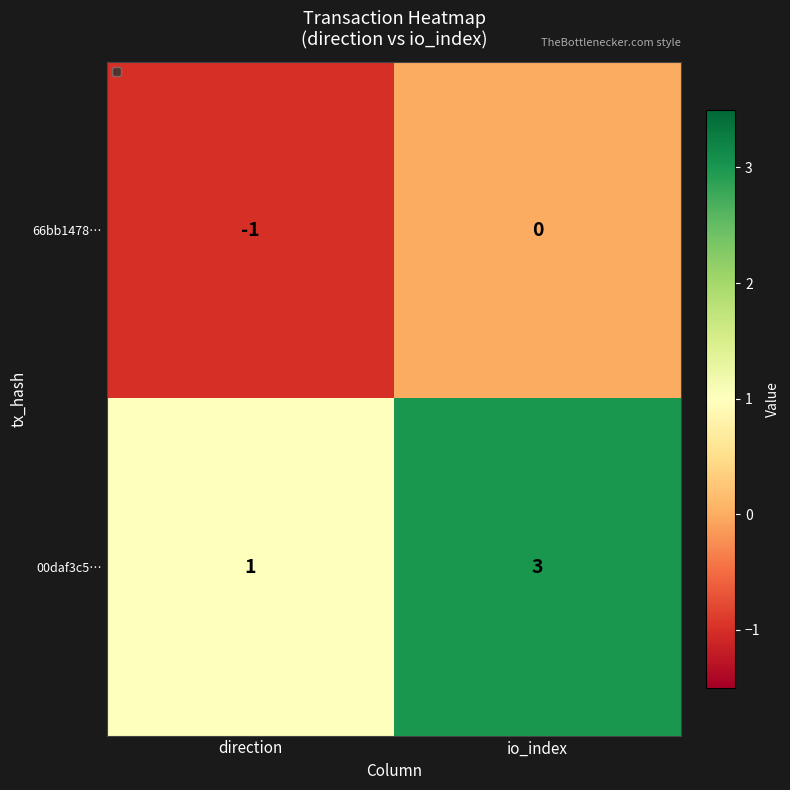

Where is 00daf3c5… nearest to the value 2?

direction